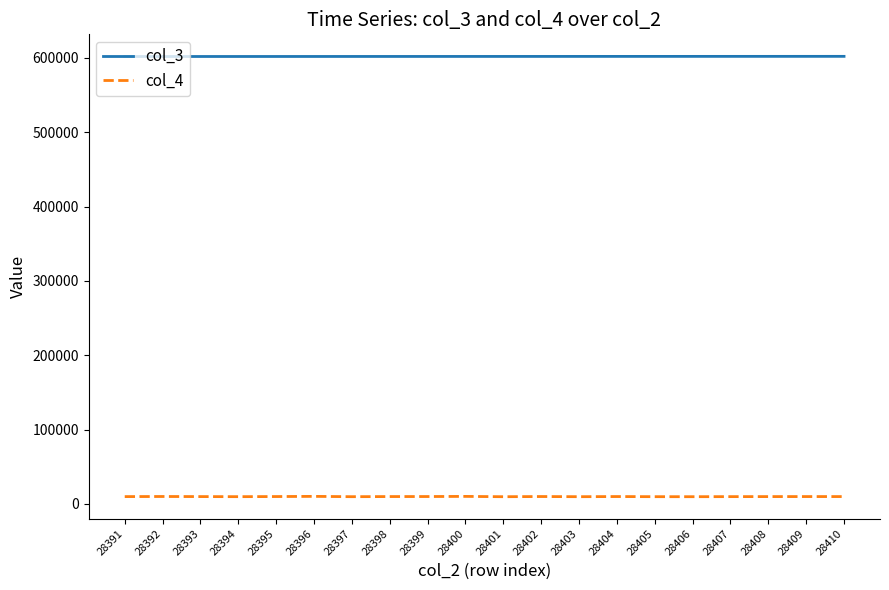

What is the lowest value of the col_3 series?

601882